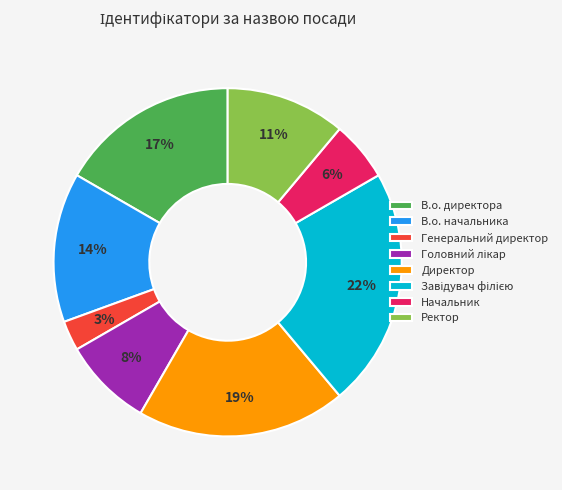

Which has a higher value, Начальник or В.о. директора?

В.о. директора